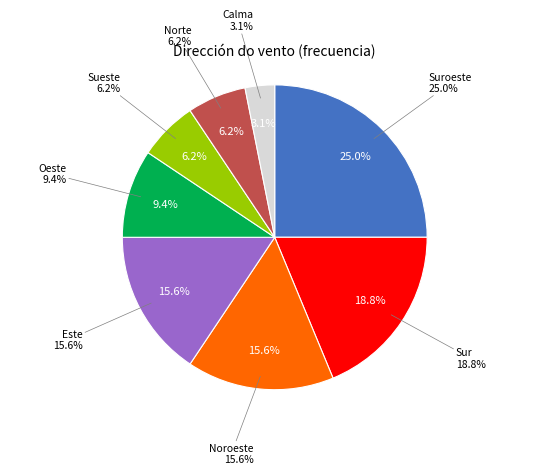

Is Oeste the majority of the pie?

No